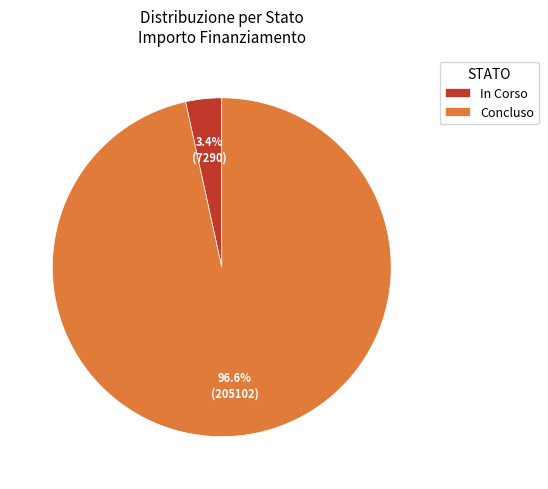

Rank the categories by value from highest to lowest.

Concluso, In Corso